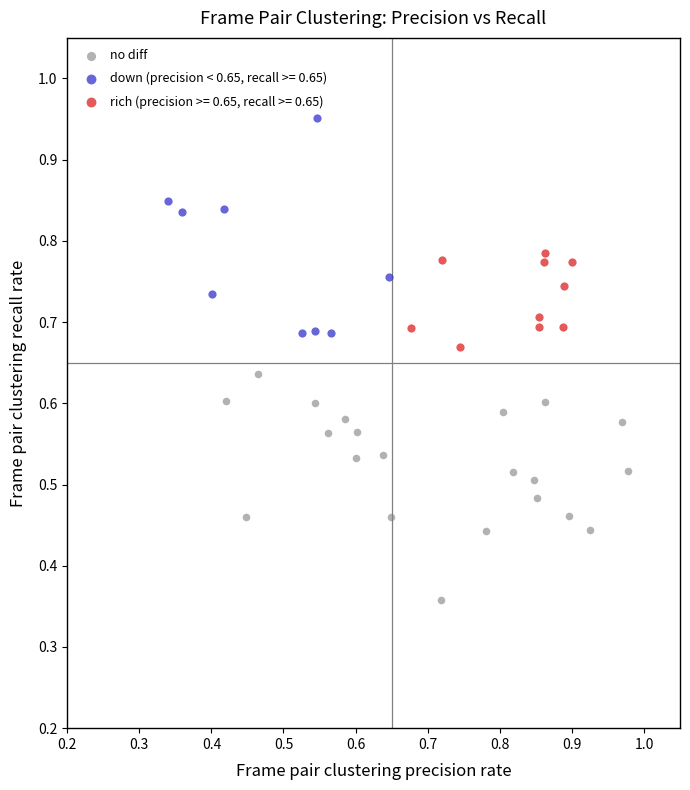

Which series reaches the maximum Y coordinate?

down (precision < 0.65, recall >= 0.65)